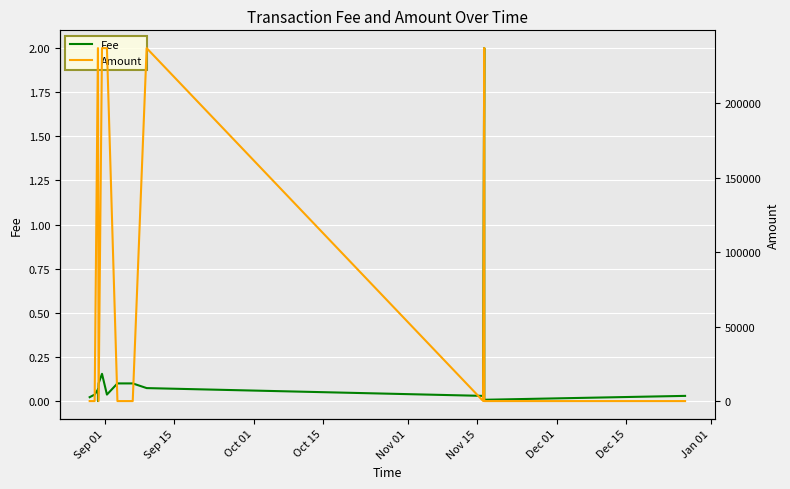

The value of Fee at Oct 15 is -0.7. True or false?

False